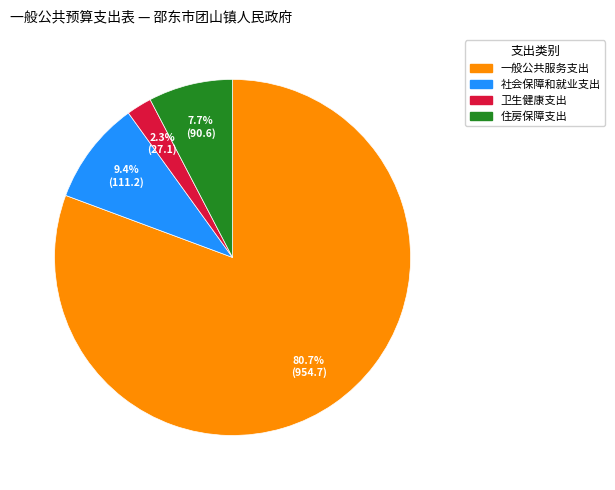

Do 住房保障支出 and 社会保障和就业支出 together represent more than half of the pie?

No